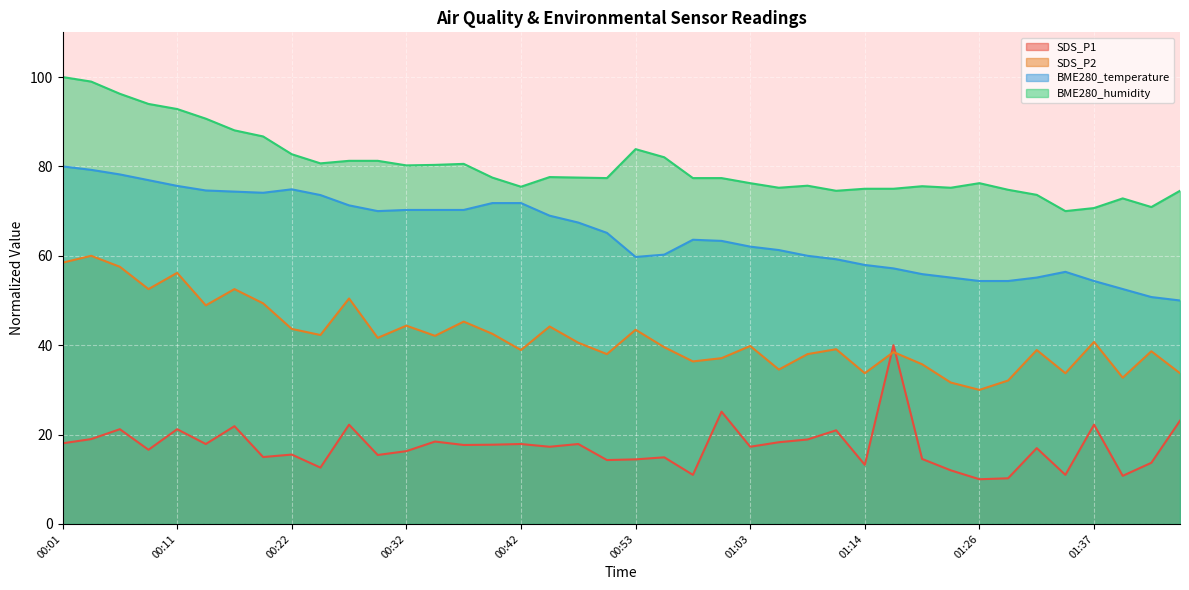

Rank the series at 00:04 from highest to lowest value.

BME280_humidity, BME280_temperature, SDS_P2, SDS_P1